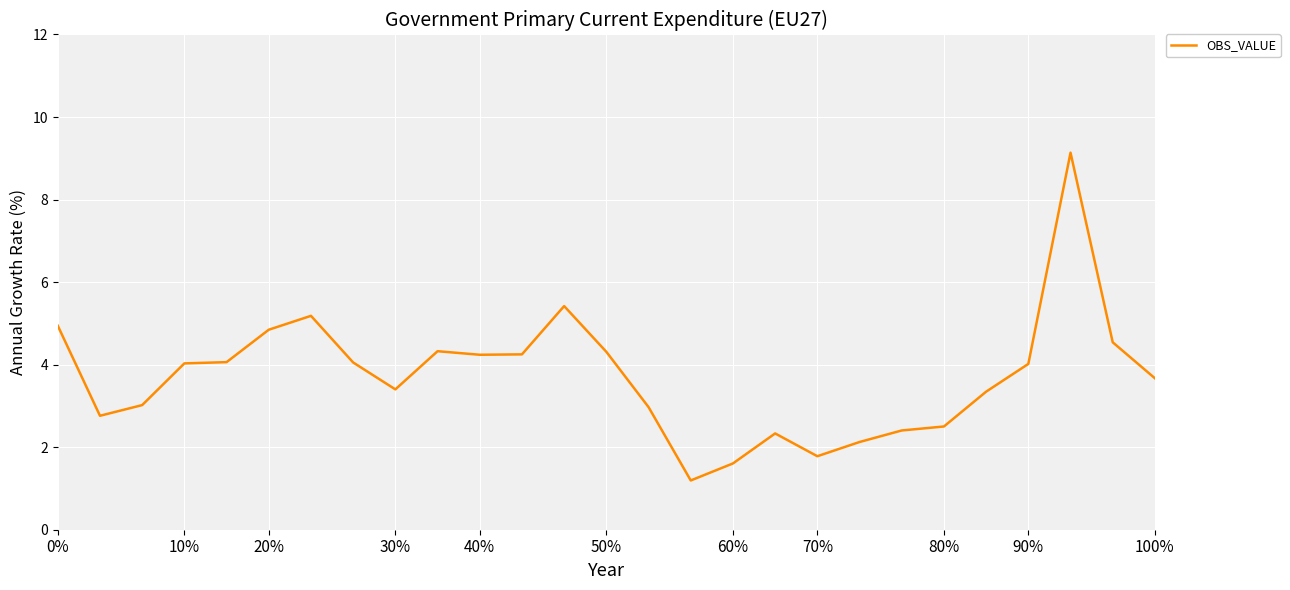

What is the difference between the maximum and minimum values?

7.9